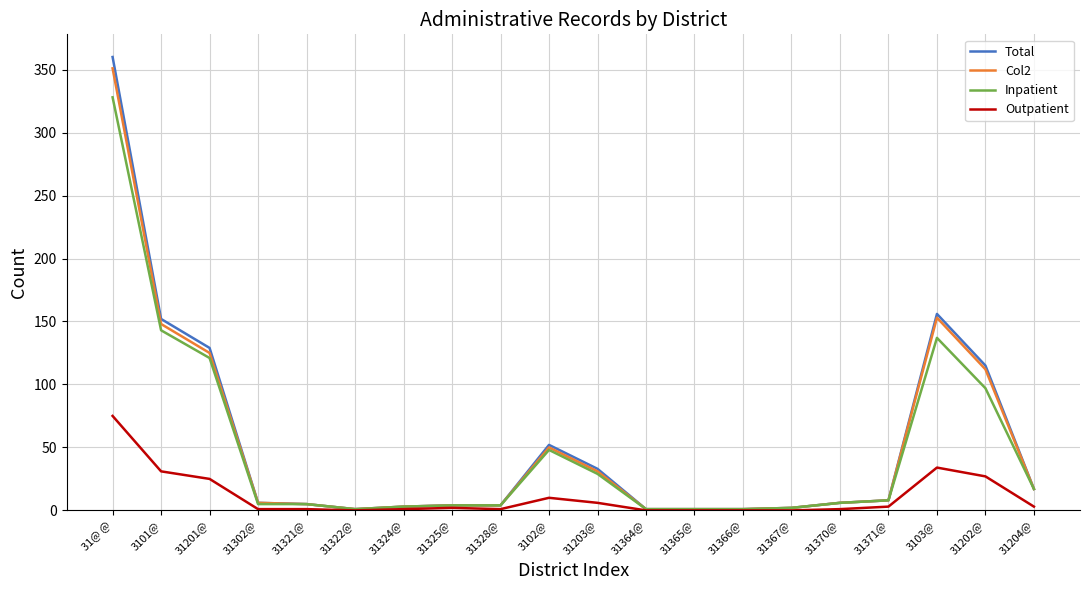

Is it true that Total equals 129 at 31201@?

True